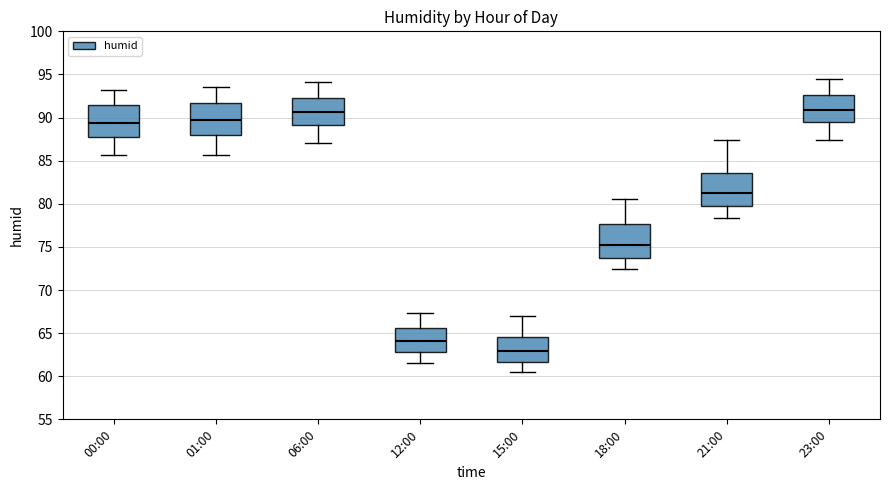

Reading left to right, read every box against the y-axis: the position of its median line, the range the box covers, and the ends of its whiskers. The values are not printed on the chart, so give them approximately, as read against the axis.

00:00: median 89.5, box 87.5 to 91.5, whiskers 85.5 to 93.0
01:00: median 89.5, box 88.0 to 91.5, whiskers 85.5 to 93.5
06:00: median 90.5, box 89.0 to 92.5, whiskers 87.0 to 94.0
12:00: median 64.0, box 63.0 to 65.5, whiskers 61.5 to 67.5
15:00: median 63.0, box 61.5 to 64.5, whiskers 60.5 to 67.0
18:00: median 75.0, box 74.0 to 77.5, whiskers 72.5 to 80.5
21:00: median 81.0, box 80.0 to 83.5, whiskers 78.5 to 87.5
23:00: median 91.0, box 89.5 to 92.5, whiskers 87.5 to 94.5